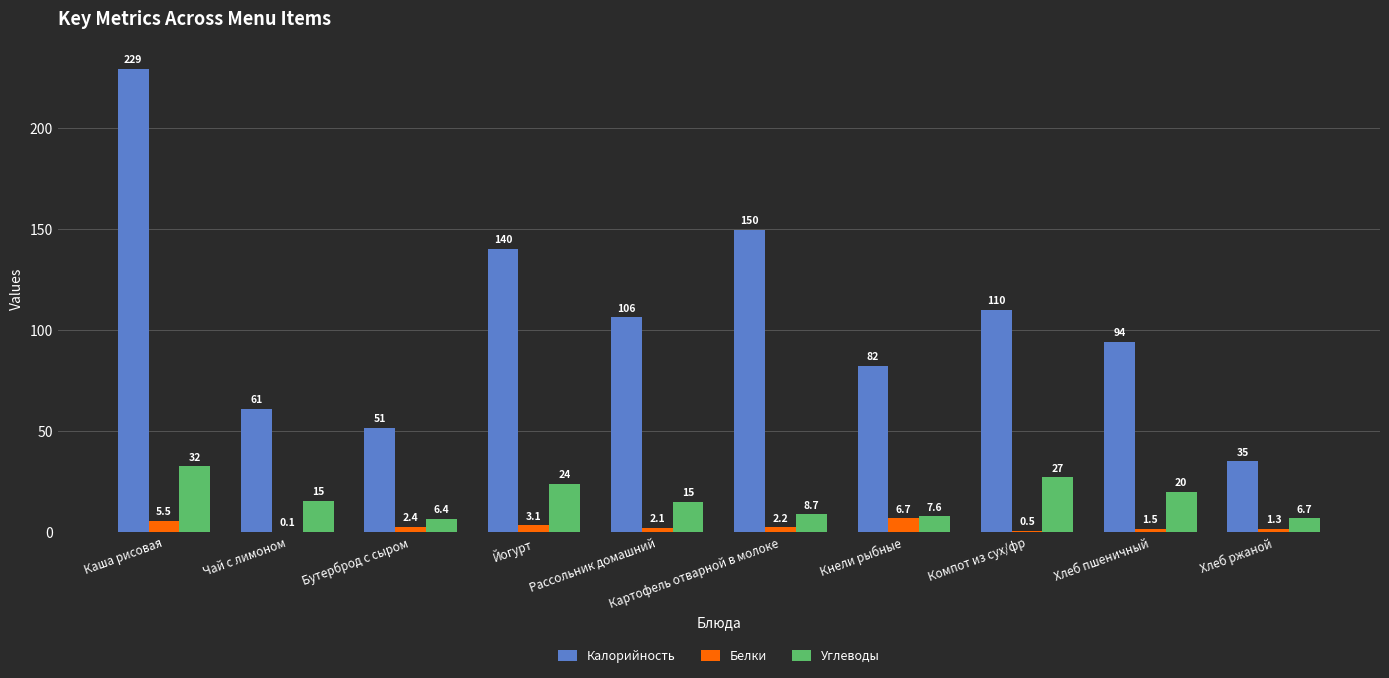

Is the value of Калорийность at Йогурт greater than the value of Белки at Компот из сух/фр?

Yes